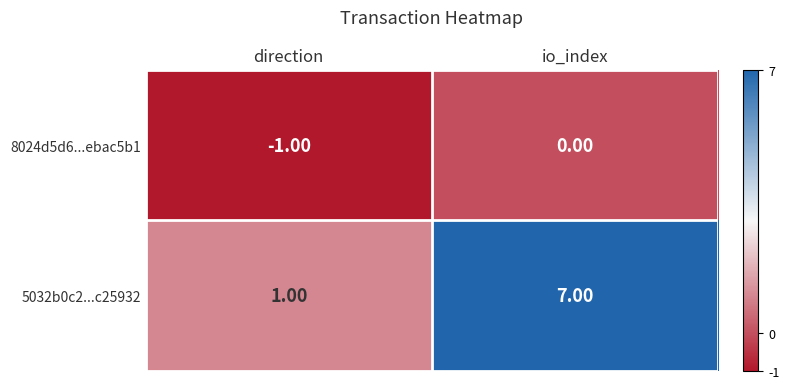

Which series has the largest range (max minus min)?

5032b0c2...c25932